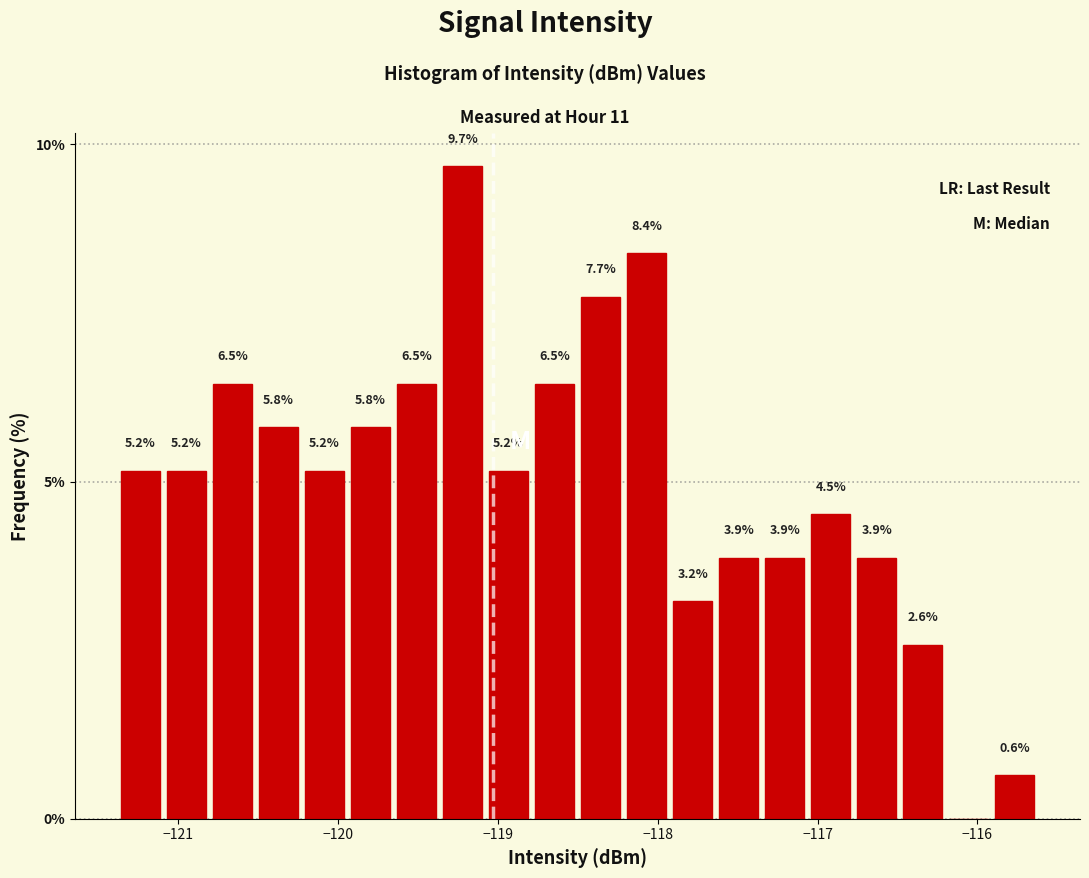

Around what value on the x-axis is the tallest bar? Give the approximate position of its centre, as read against the axis.

-119.2